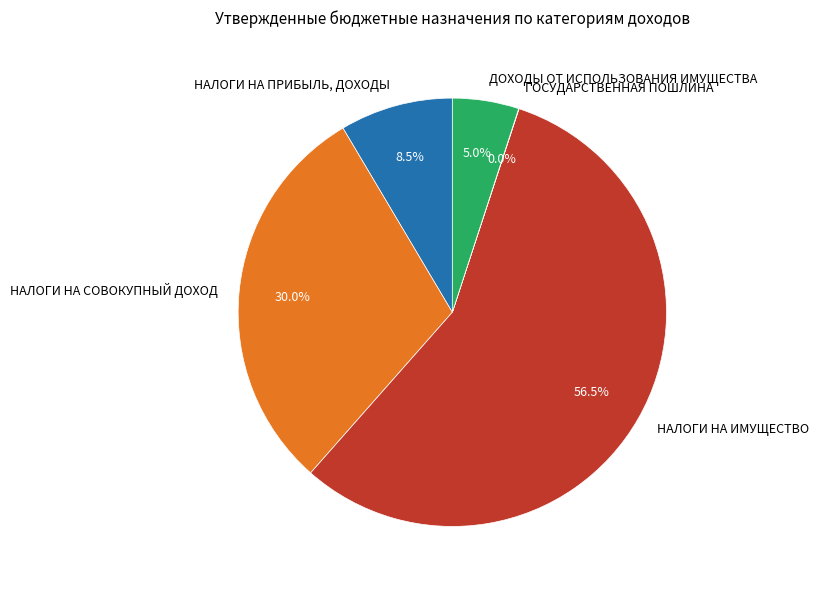

Between НАЛОГИ НА ИМУЩЕСТВО and НАЛОГИ НА ПРИБЫЛЬ, ДОХОДЫ, which is larger?

НАЛОГИ НА ИМУЩЕСТВО